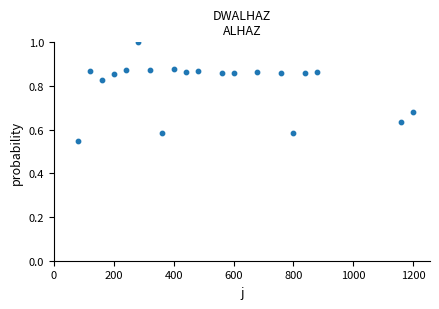

What is the range of X values (max minus min)?

1120.0